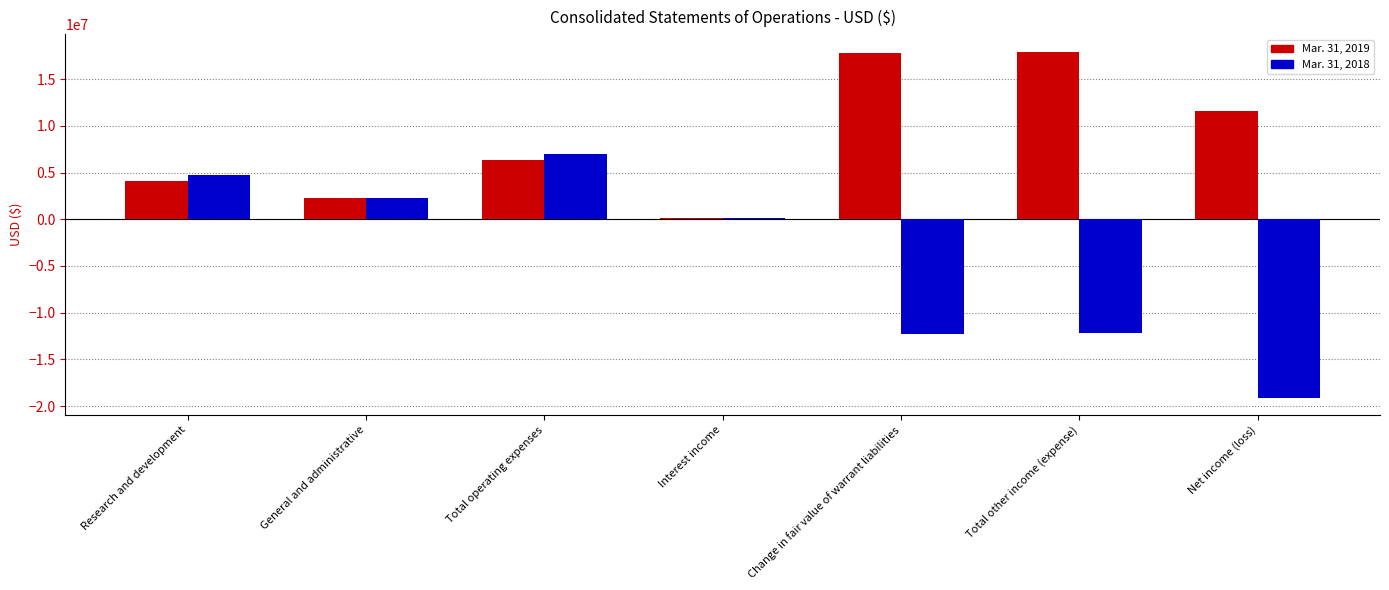

Rank the series at Total other income (expense) from lowest to highest value.

Mar. 31, 2018, Mar. 31, 2019